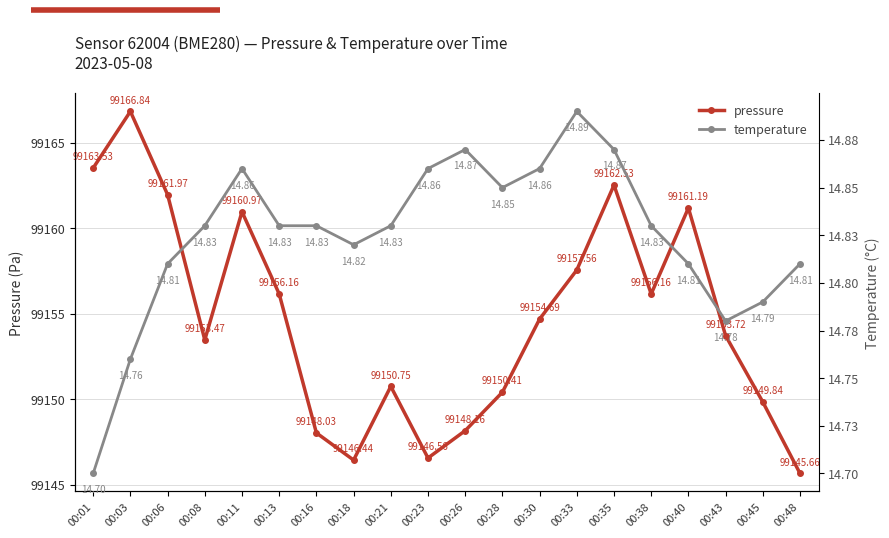

Which has a higher value, 00:06 or 00:28?

00:06